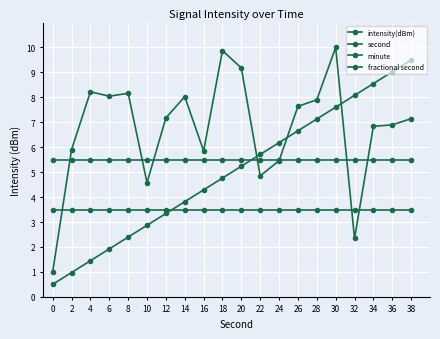

How many series are shown in this chart?

4